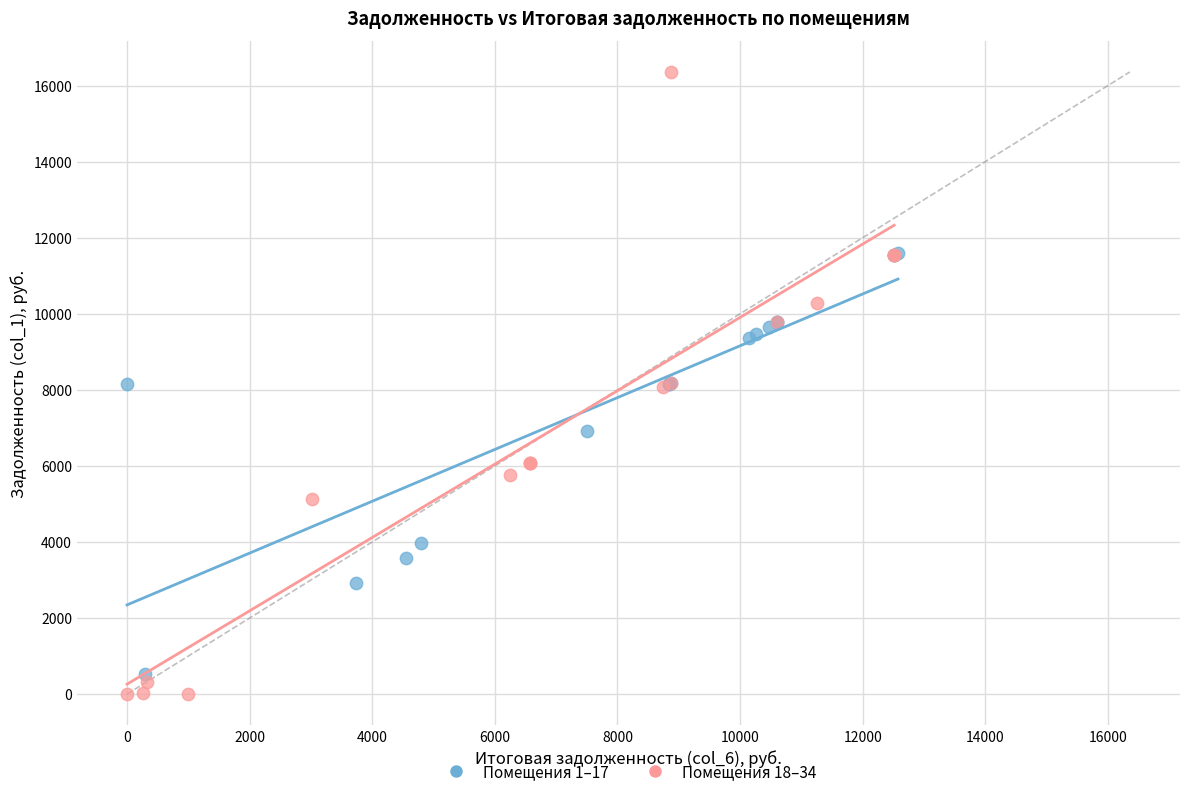

Which series has the largest Y range (max minus min)?

Помещения 18–34